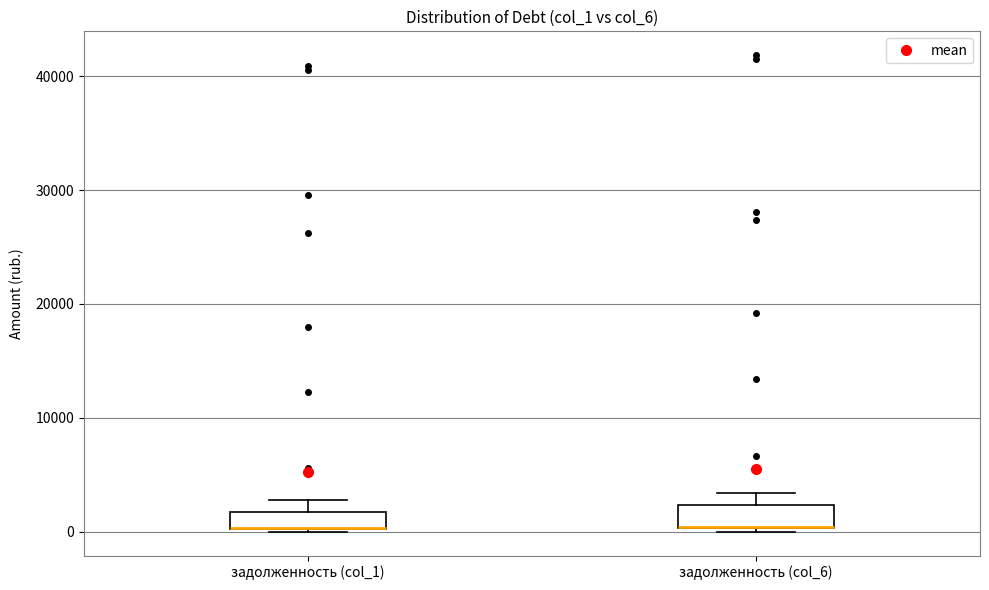

Where is the upper edge of the box for задолженность (col_6) on the y-axis? The values are not printed on the chart, so give them approximately, as read against the axis.

2000